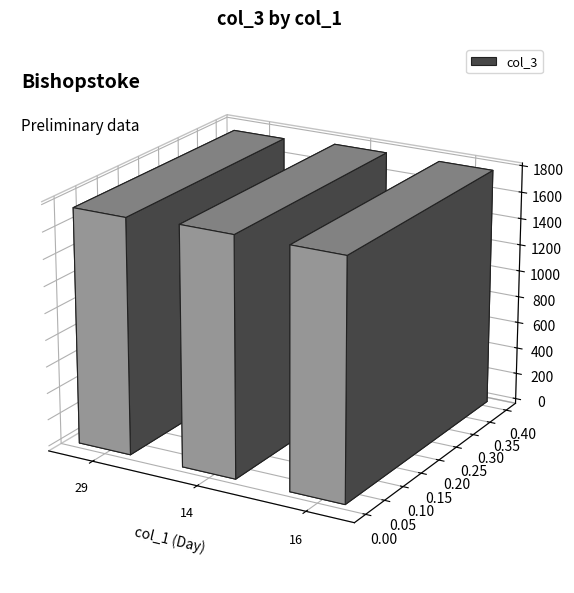

What is the change in value from 29 to 16?

+23